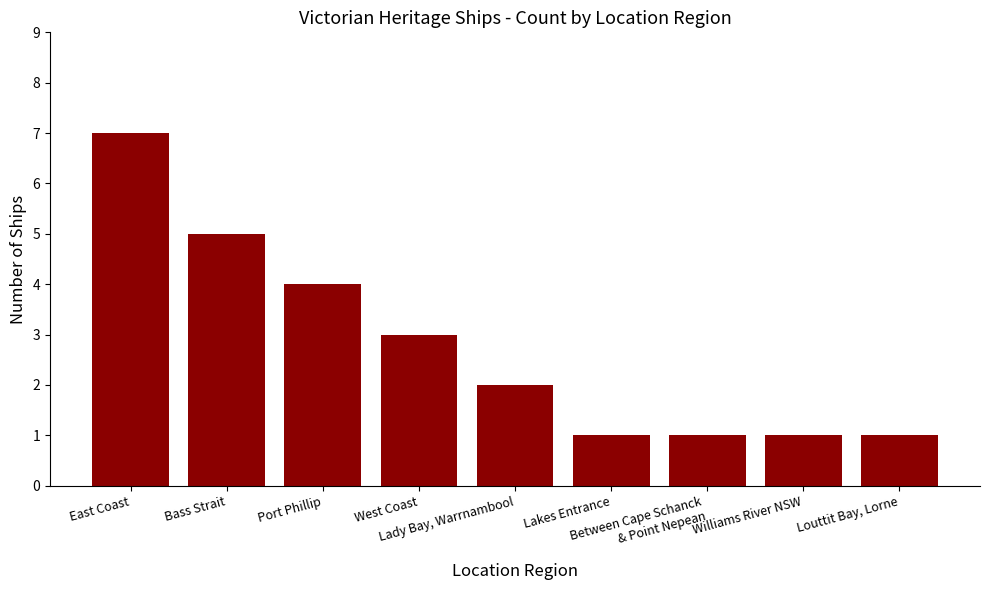

How many values are between 1 and 4?

7